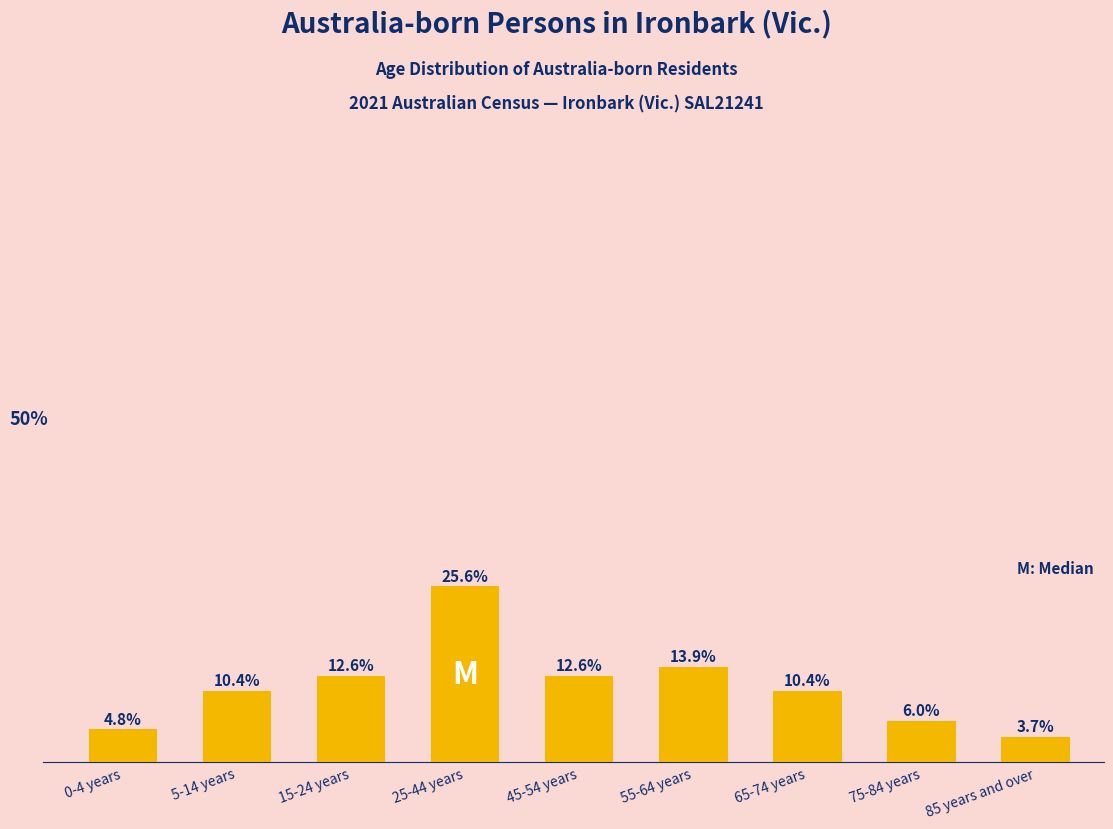

What is the label of the 8th bar from the right?

5-14 years